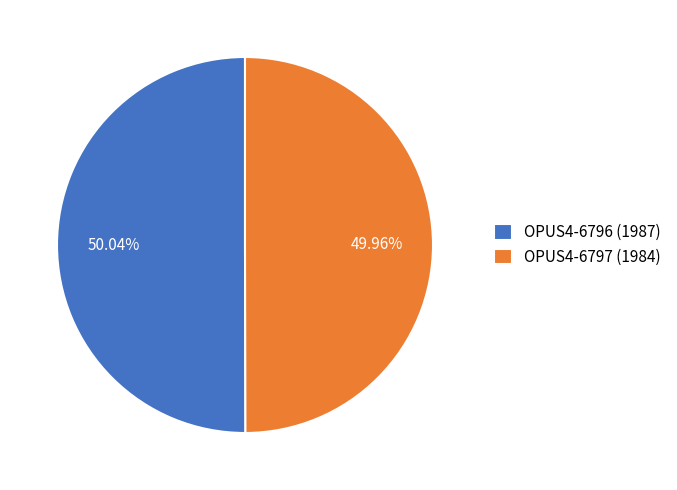

Is there any slice that represents more than half of the pie?

Yes